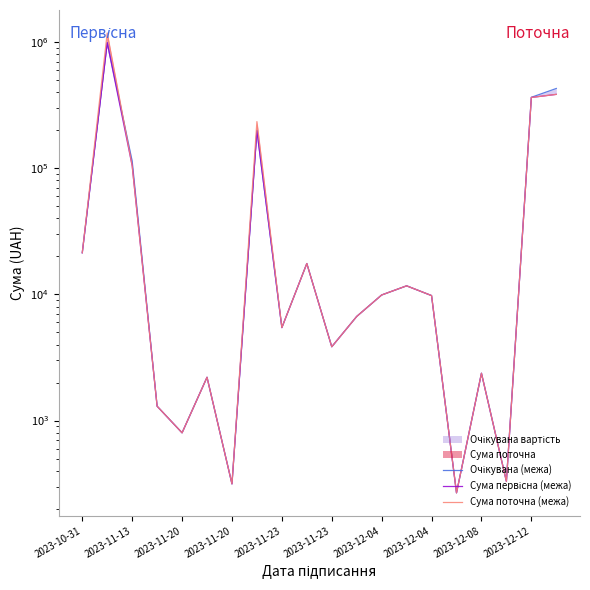

Reading right to left, list all the values displayed in this chart.

Очікувана (межа): 429000.0	365320.0	330.0	2373.0	267.6	9792.0	11700.0	9900.0	6692.0	3848.6	17574.1	5460.0	199600.0	315.0	2204.4	800.0	1300.0	113980.0	990000.0	21394.0
Сума первісна (межа): 385332.0	364260.0	330.0	2373.0	267.6	9792.0	11700.0	9900.0	6692.0	3848.6	17574.1	5460.0	198480.0	315.0	2204.4	800.0	1300.0	104640.0	989030.0	21394.0
Сума поточна (межа): 385332.0	364260.0	330.0	2373.0	267.6	9792.0	11700.0	9900.0	6692.0	3848.6	17574.1	5460.0	234480.0	315.0	2204.4	800.0	1300.0	104640.0	1181130.0	21394.0